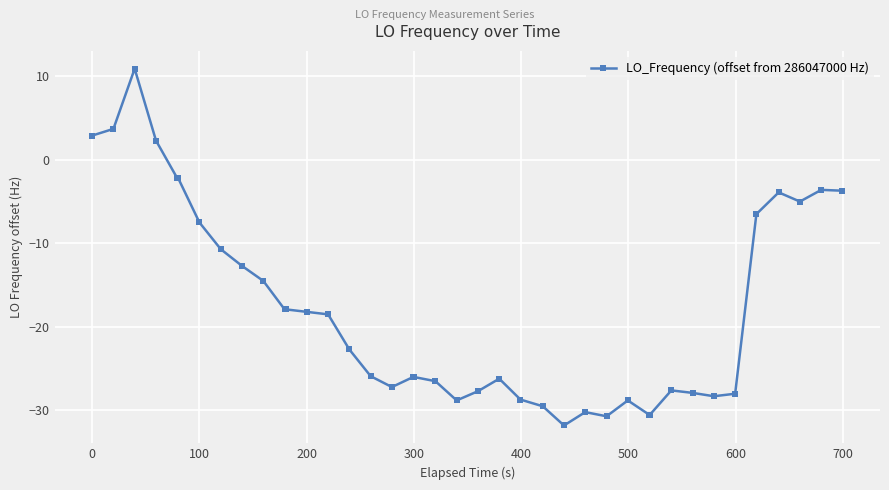

What is the minimum value shown in the chart?

-31.8